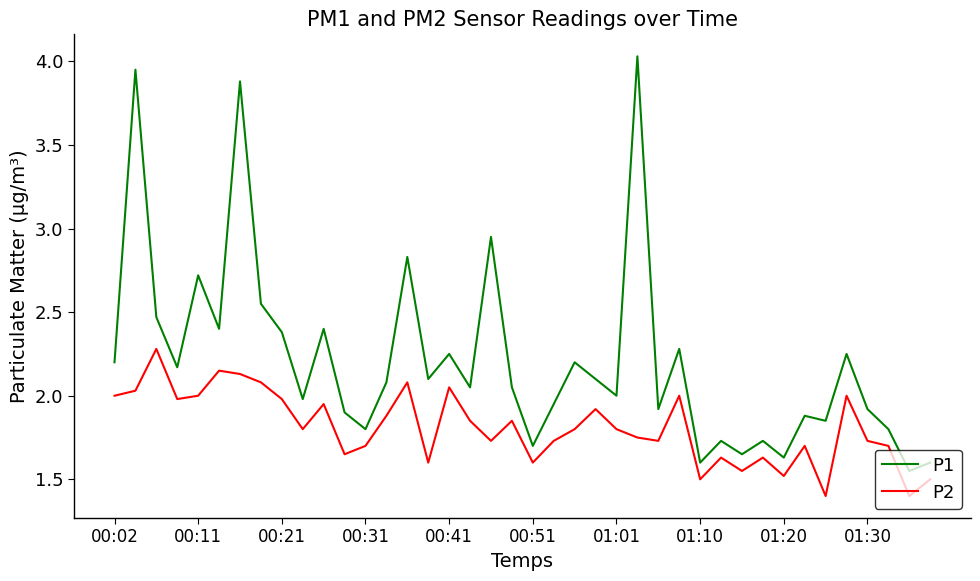

True or false: P2 and P1 cross at least once.

False